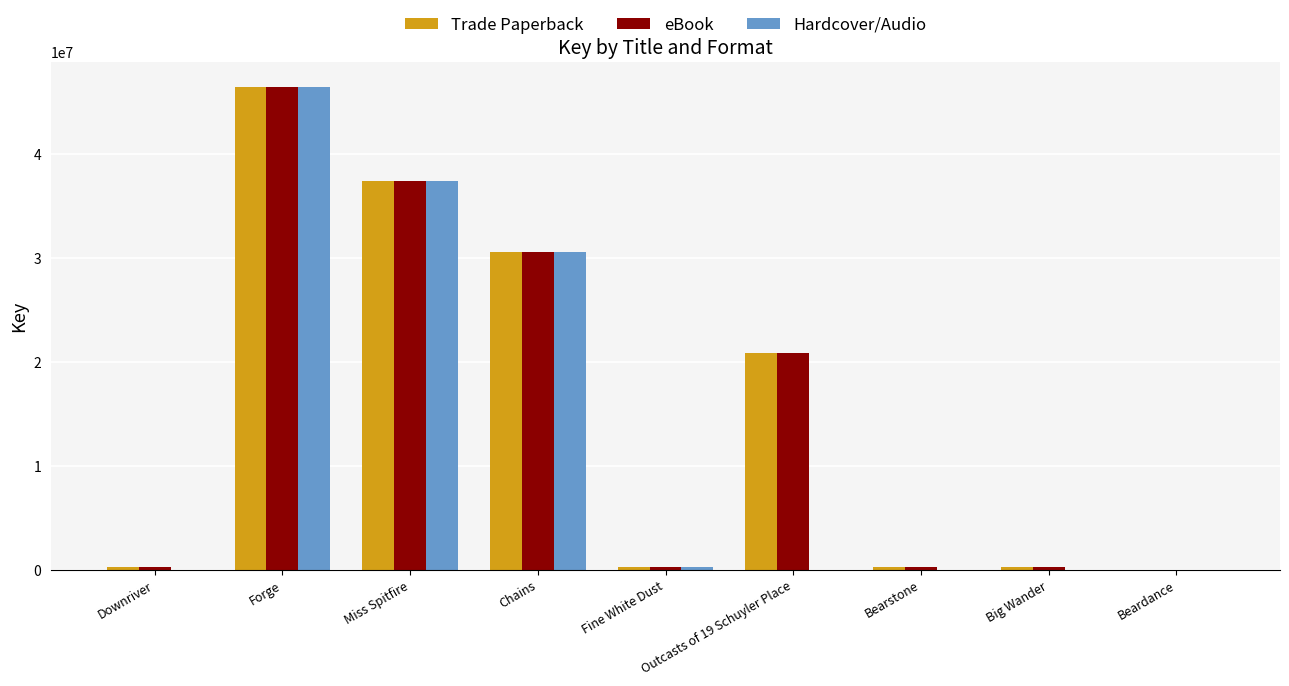

What is the sum of all Trade Paperback values?

136715912